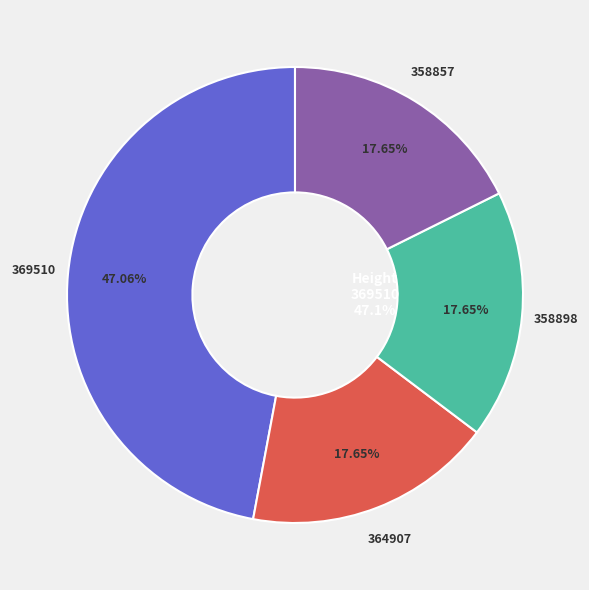

To the nearest percent, what is the combined percentage of 358898 and 369510?

65%